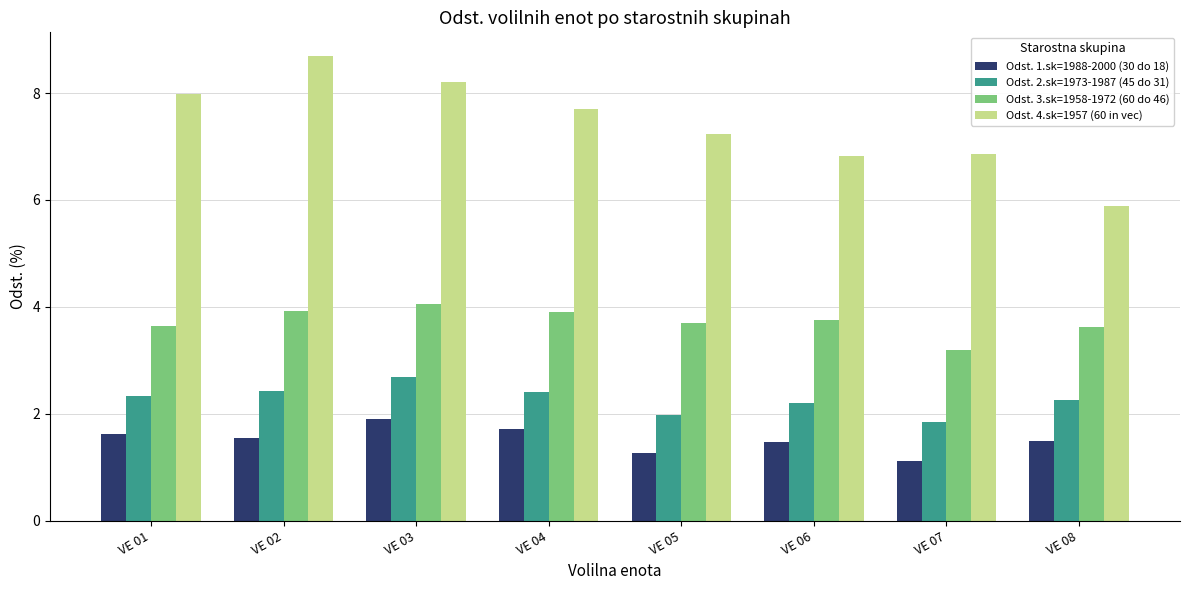

Where is Odst. 3.sk=1958-1972 (60 do 46) nearest to the value 3?

VE 07